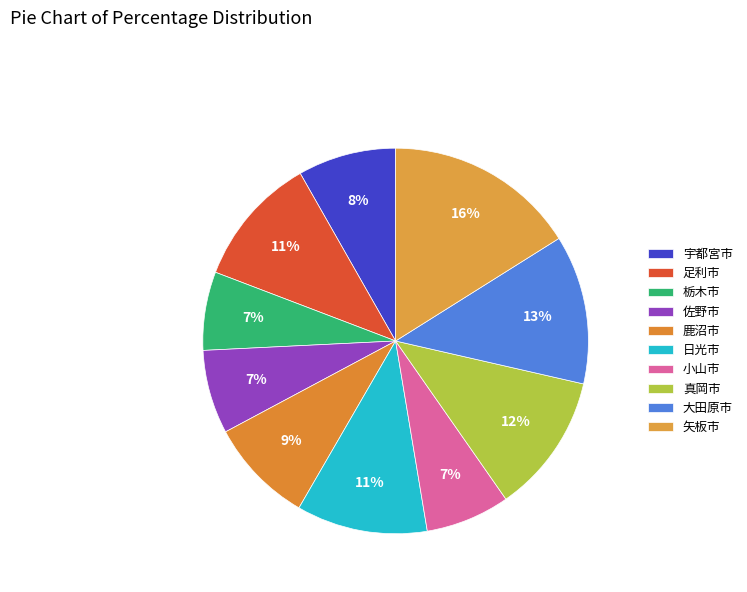

To the nearest percent, what portion does 足利市 represent?

11%